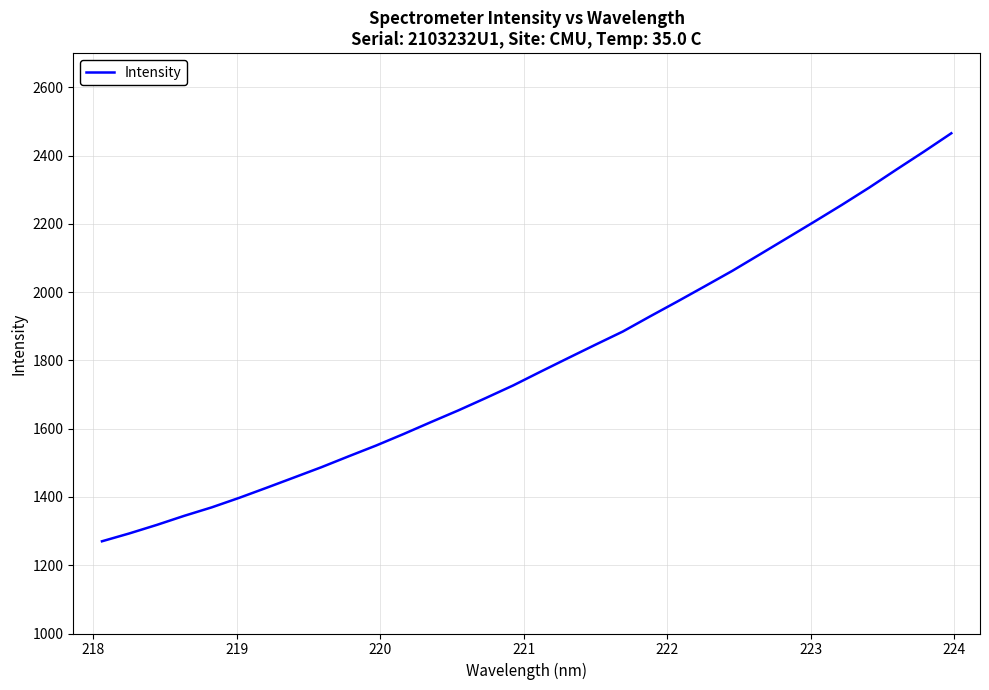

What is the minimum value shown in the chart?

1270.1